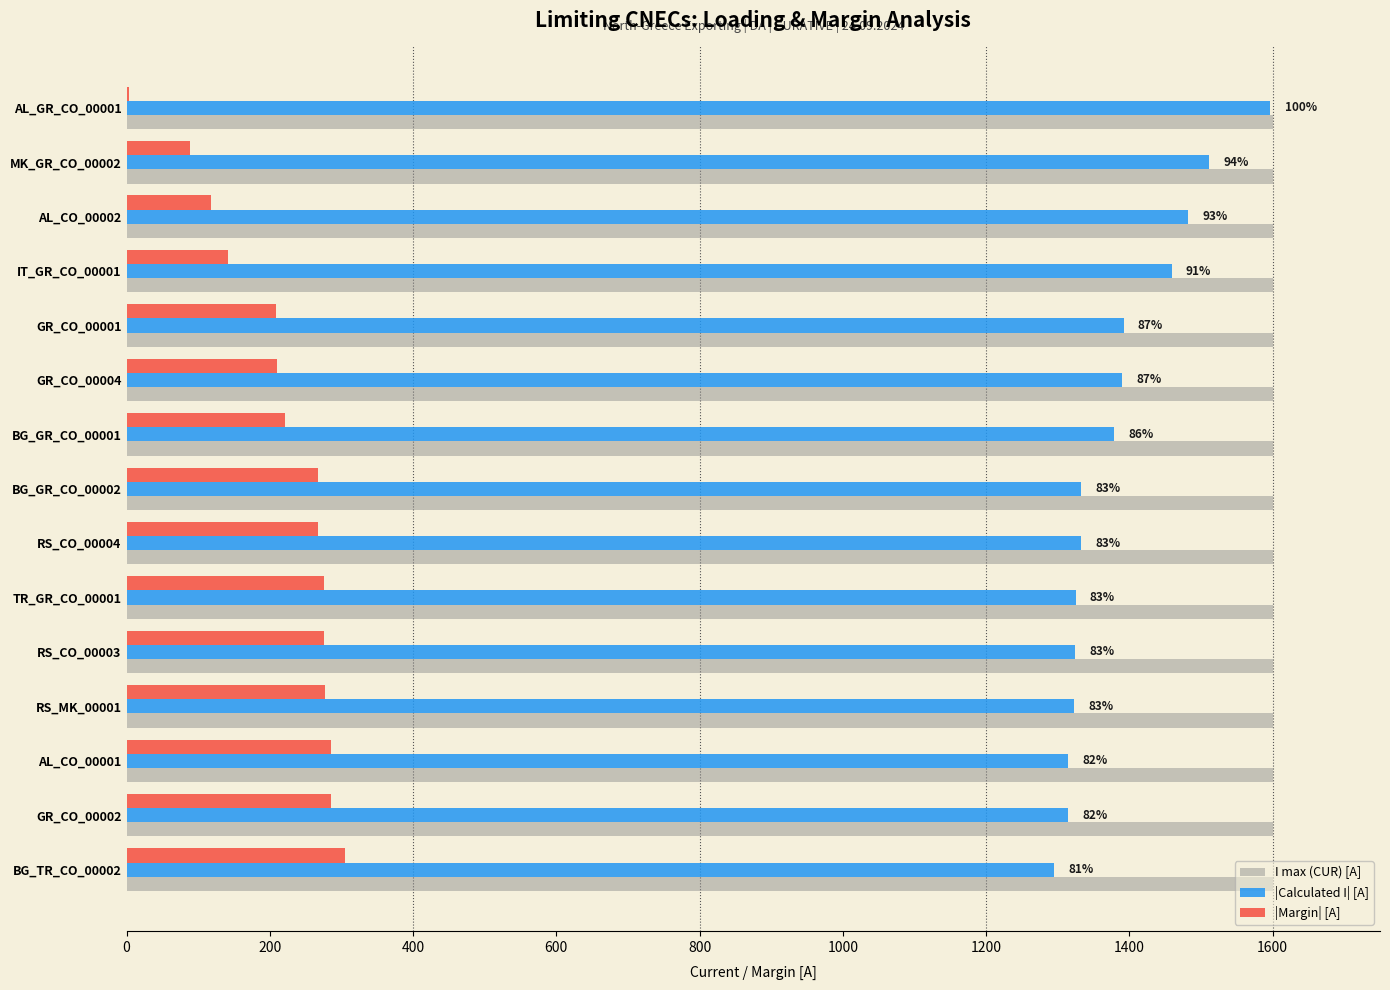

How many data points does each series have?

15